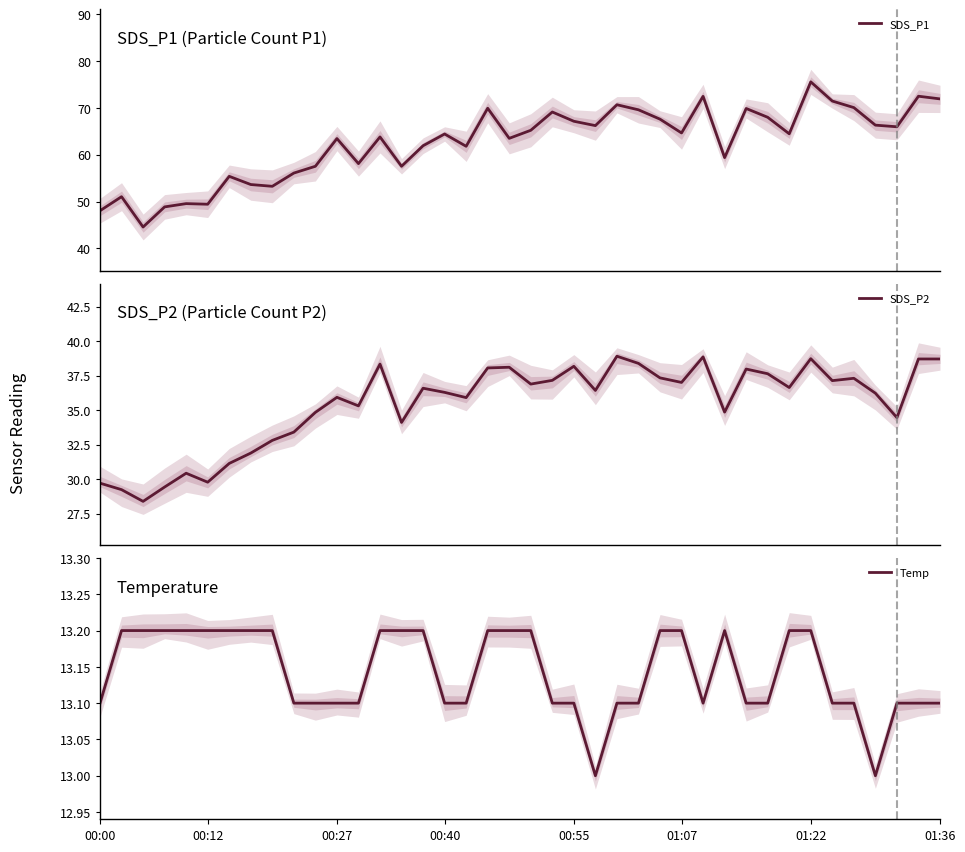

Which series changed the most between 8 and 38?

SDS_P1